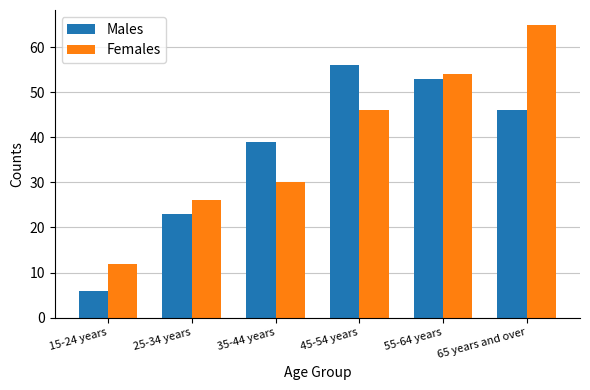

How many values in the Females series are below 46?

3